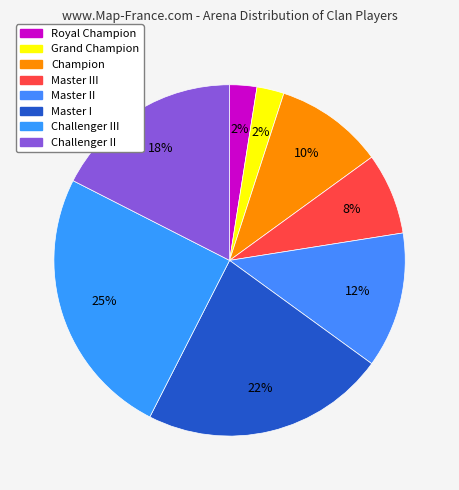

How many segments does this pie chart have?

8